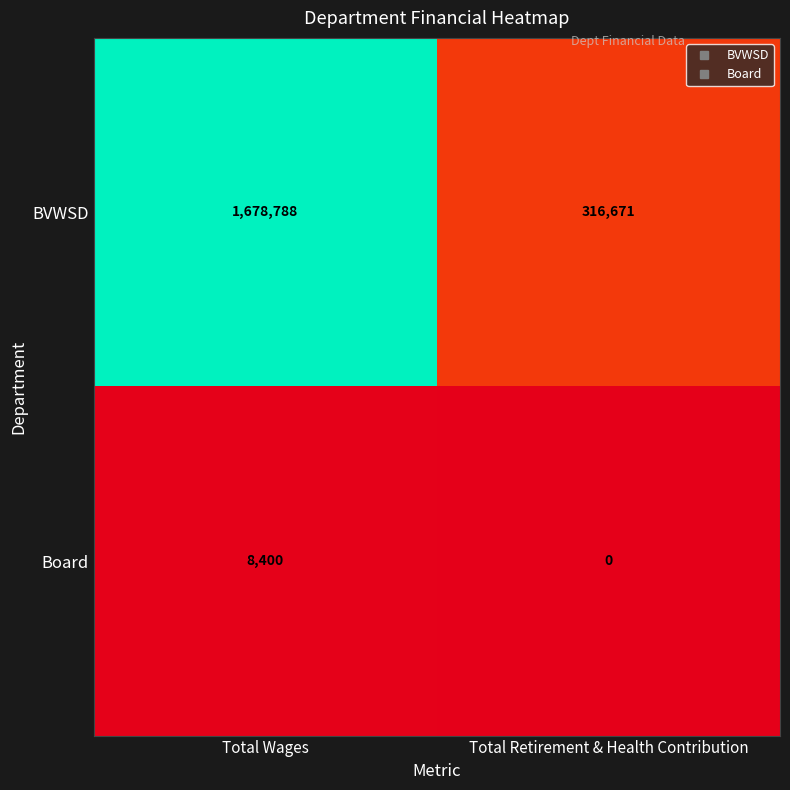

Reading left to right, transcribe all the data shown in this chart.

BVWSD: Total Wages=1678788	Total Retirement & Health Contribution=316671
Board: Total Wages=8400	Total Retirement & Health Contribution=0